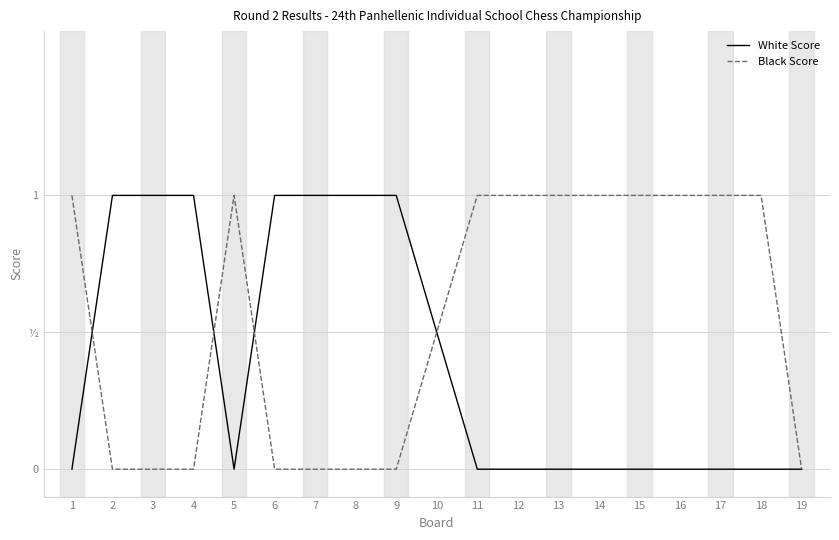

Between 8 and 15, which is larger?

8